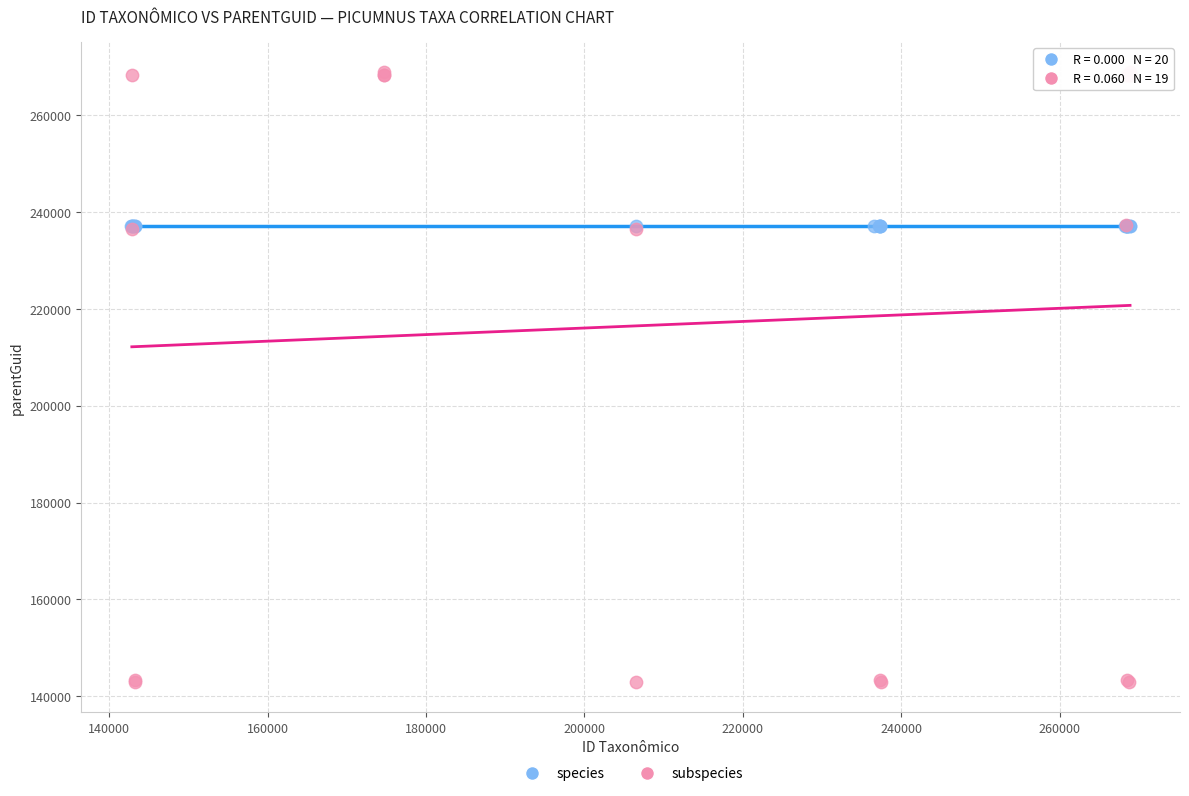

Which series reaches the maximum Y coordinate?

subspecies